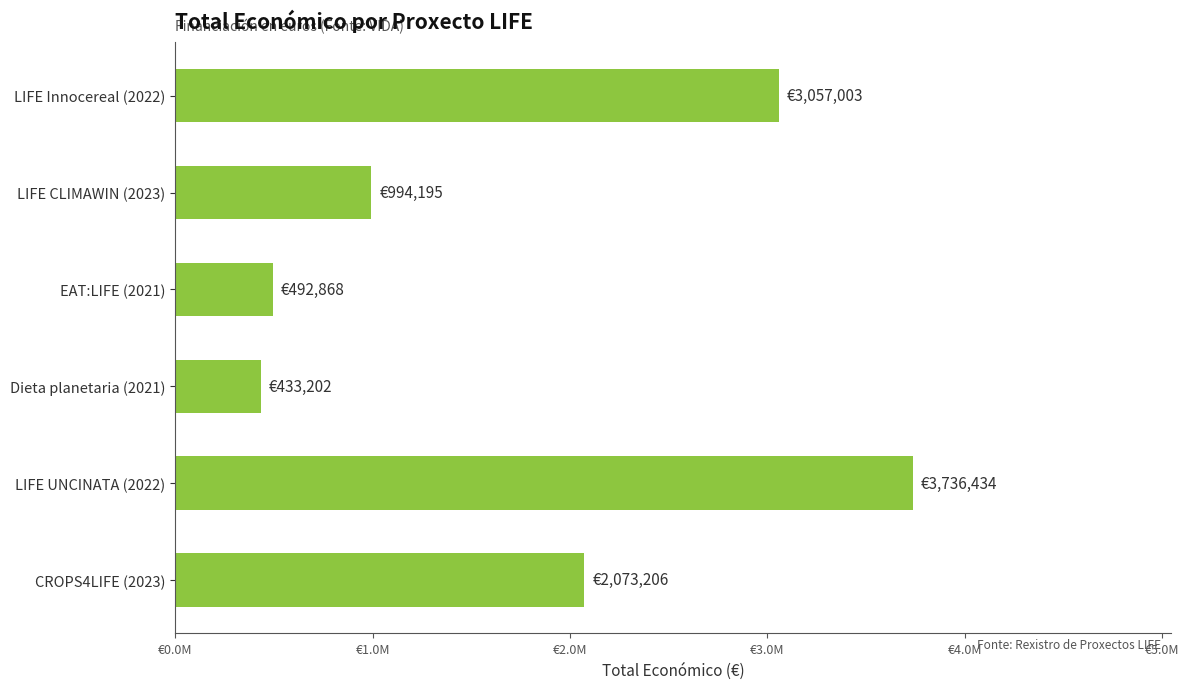

List the labels in order of value, largest first.

LIFE UNCINATA (2022), LIFE Innocereal (2022), CROPS4LIFE (2023), LIFE CLIMAWIN (2023), EAT:LIFE (2021), Dieta planetaria (2021)